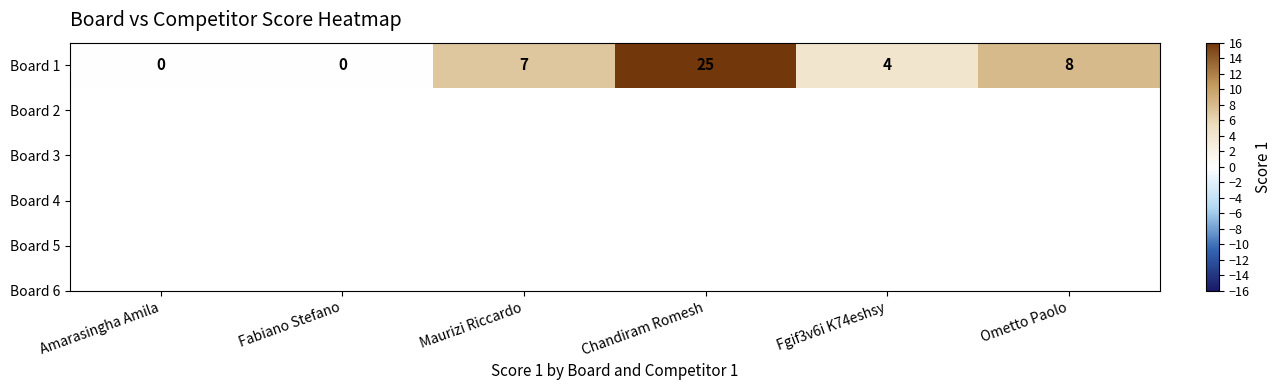

What is the average value?

7